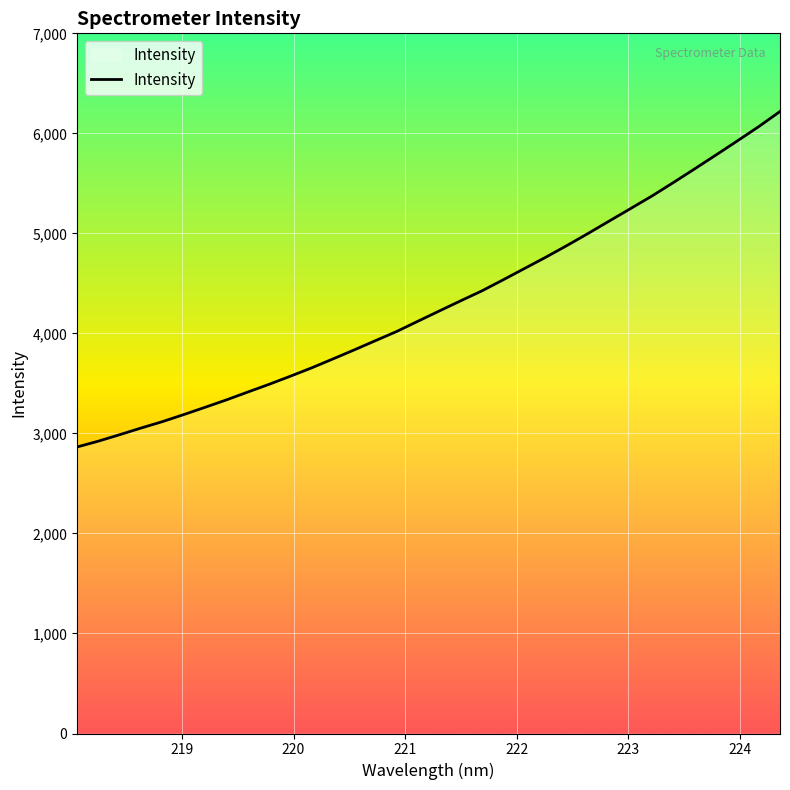

What is the greatest value displayed?

6218.6